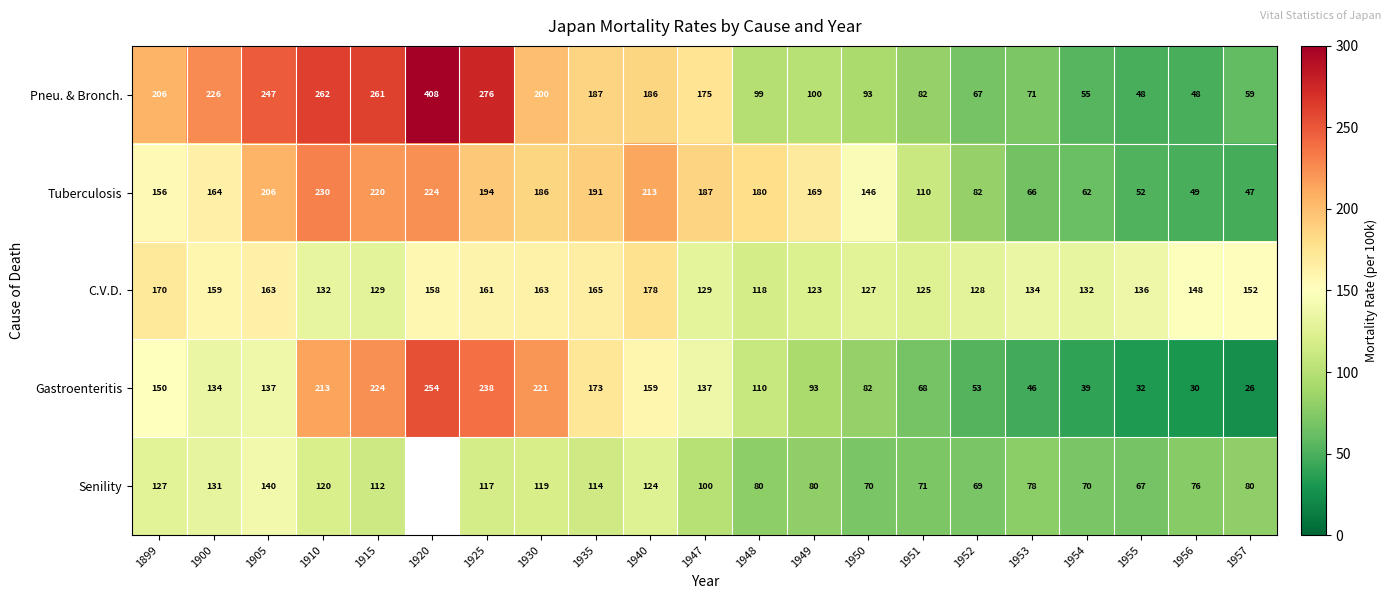

At how many categories does at least one series exceed 240?

5